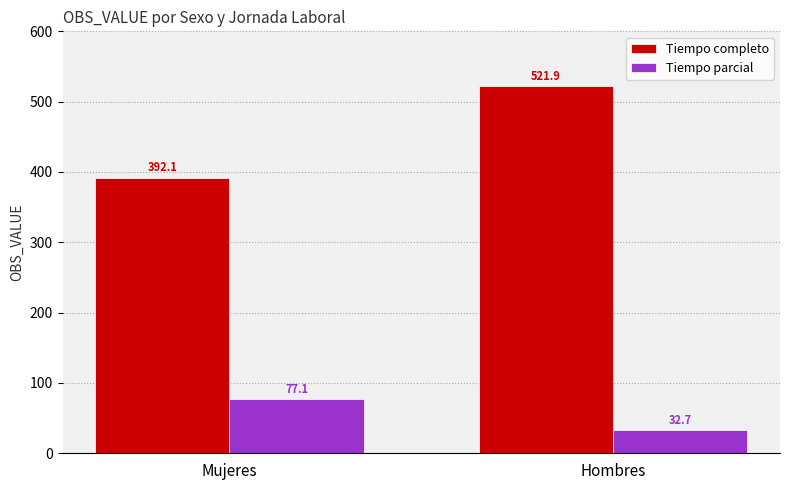

Rank the categories by Tiempo completo value from lowest to highest.

Mujeres, Hombres